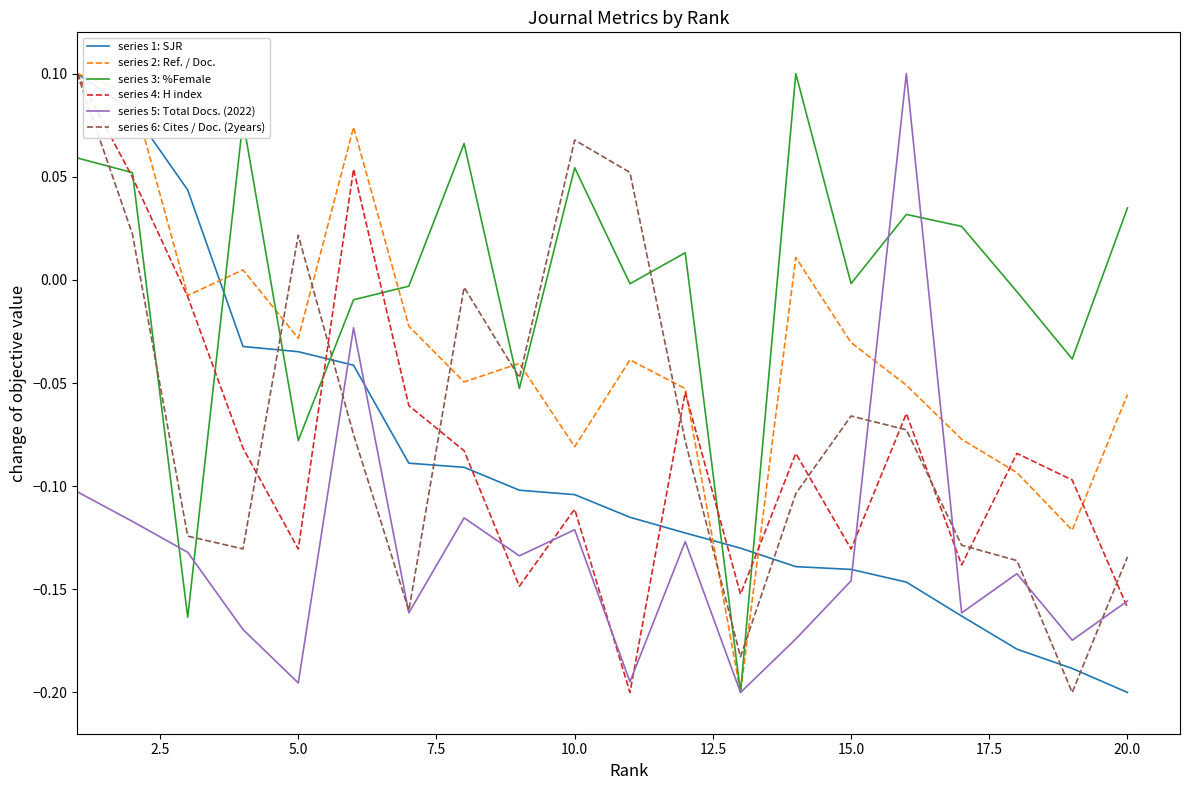

Which series has the largest total across all categories?

series 3: %Female